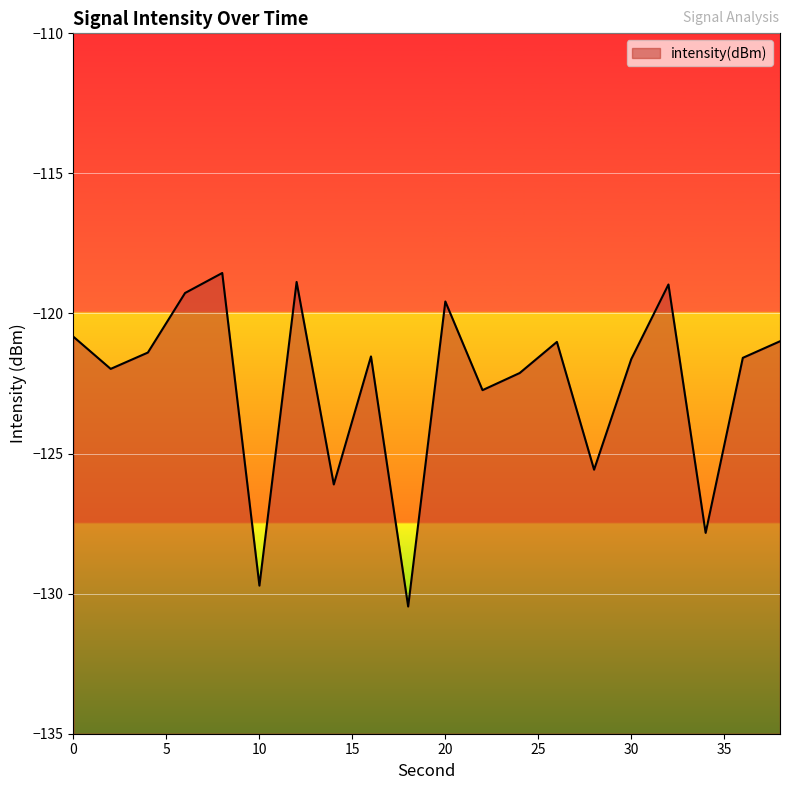

How many categories are shown in the chart?

20